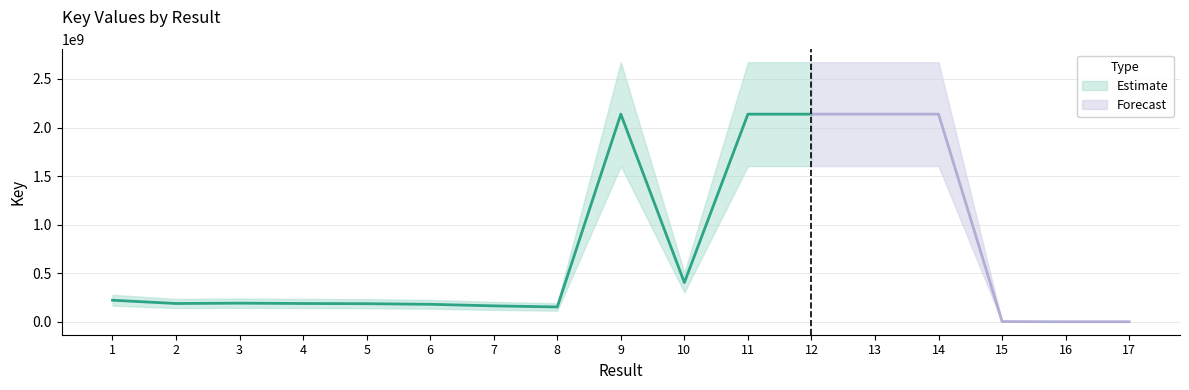

What is the sum of the values at 17 and 12?

2137674134